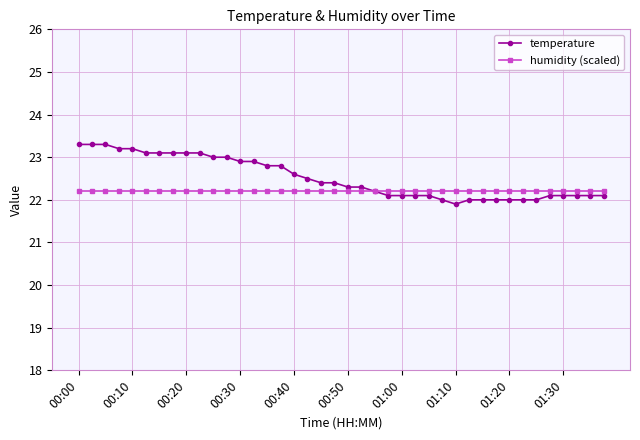

What is the maximum value shown in the chart?

23.3